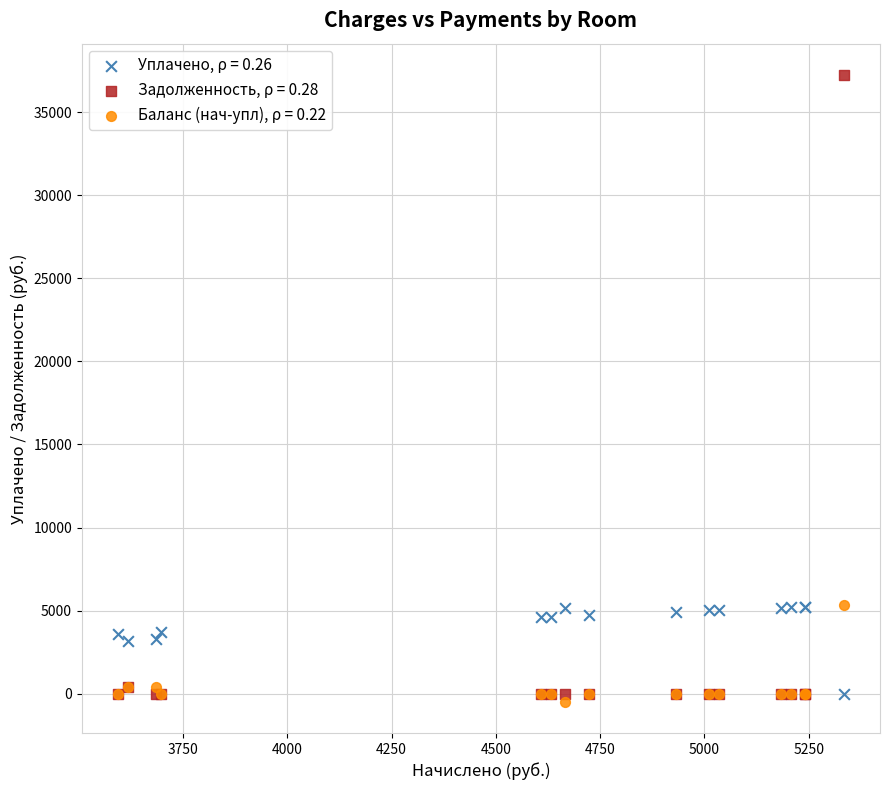

What are all the series names shown in the legend?

Уплачено, ρ = 0.26, Задолженность, ρ = 0.28, Баланс (нач-упл), ρ = 0.22